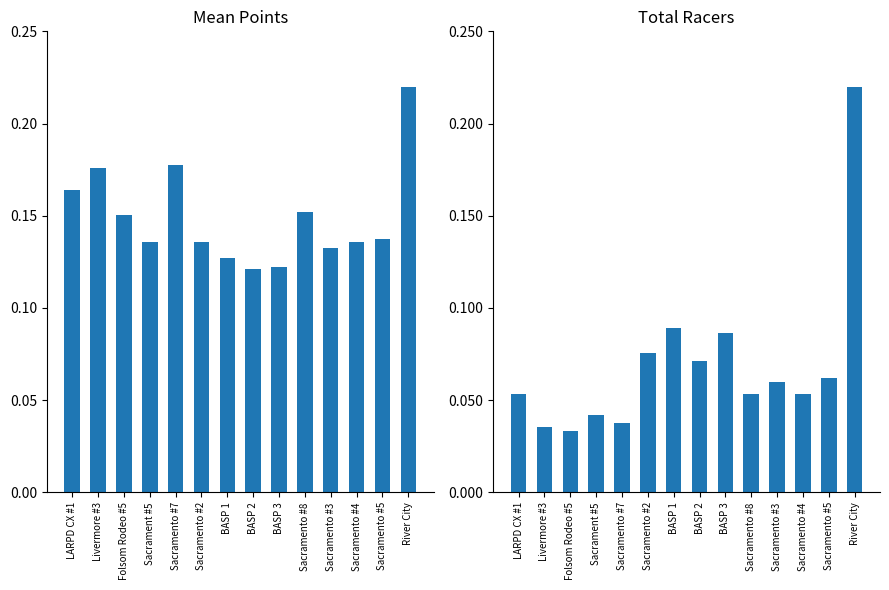

At which label does Total Racers (norm) reach its peak?

River City